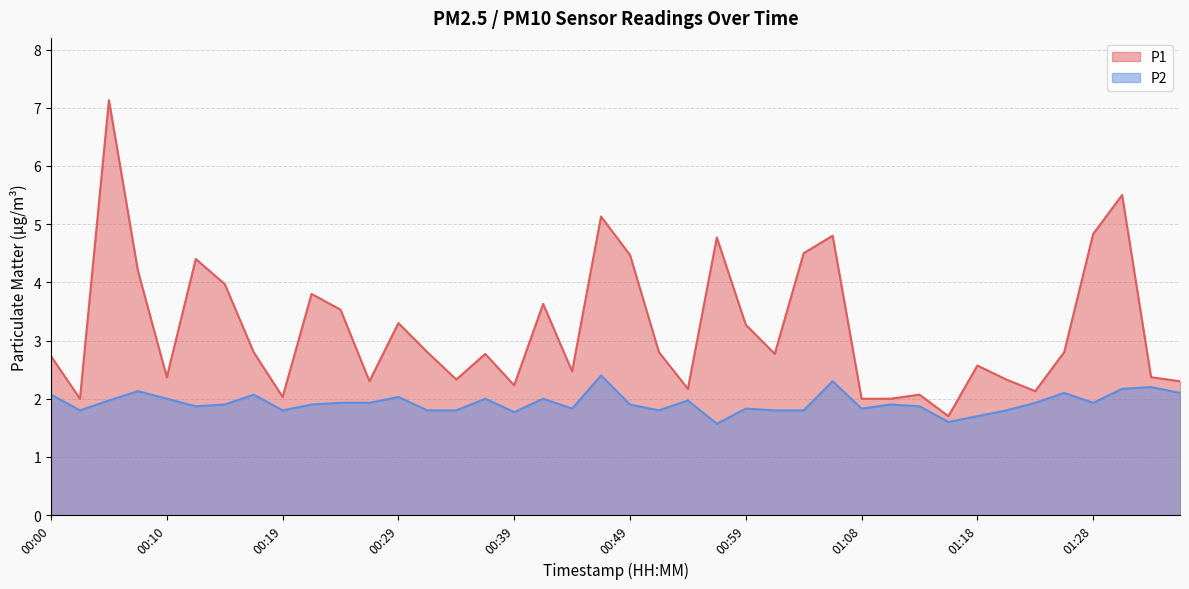

What is the highest value of the P1 series?

7.1